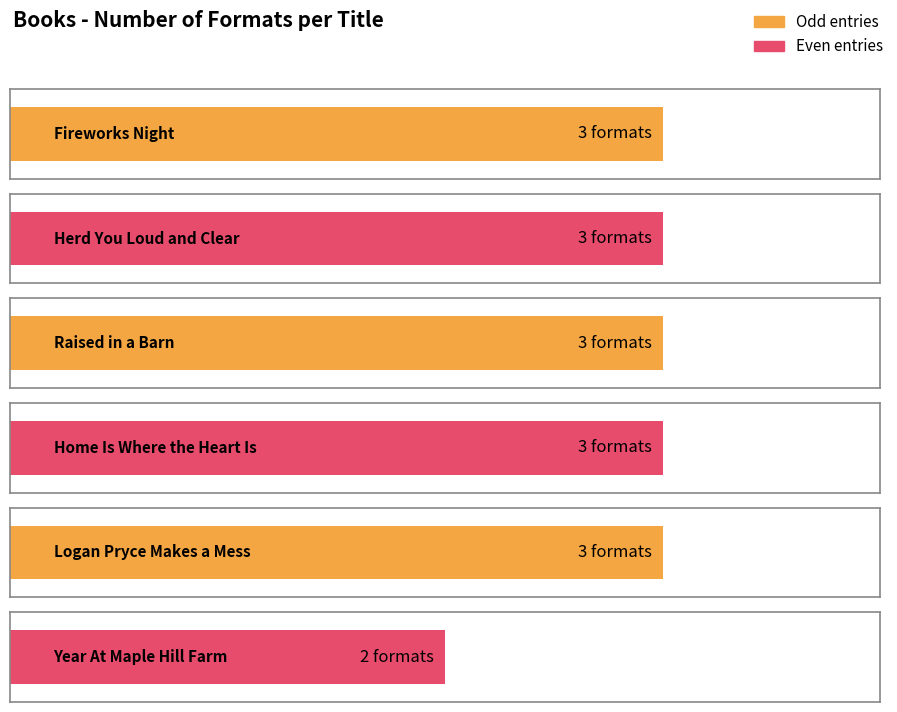

Reading right to left, what are all the values shown in this chart?

Year At Maple Hill Farm=2	Logan Pryce Makes a Mess=3	Home Is Where the Heart Is=3	Raised in a Barn=3	Herd You Loud and Clear=3	Fireworks Night=3